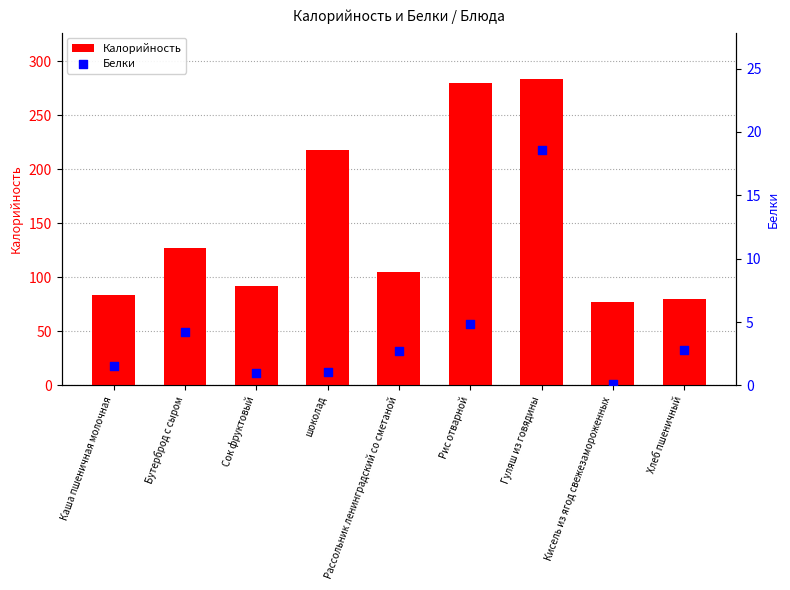

What is the total value across all series at Гуляш из говядины?

302.4